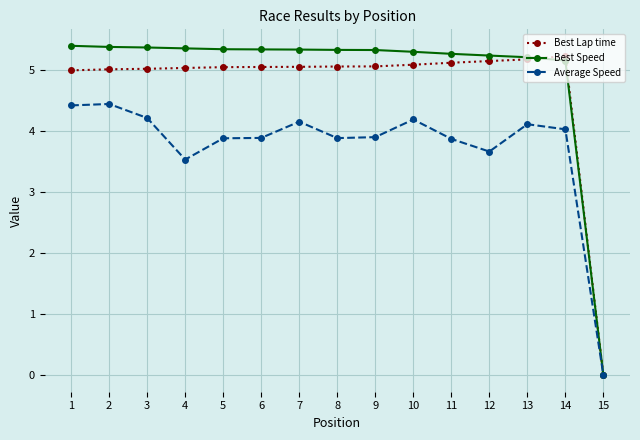

What value does the Best Lap time series have at 9?

5.1